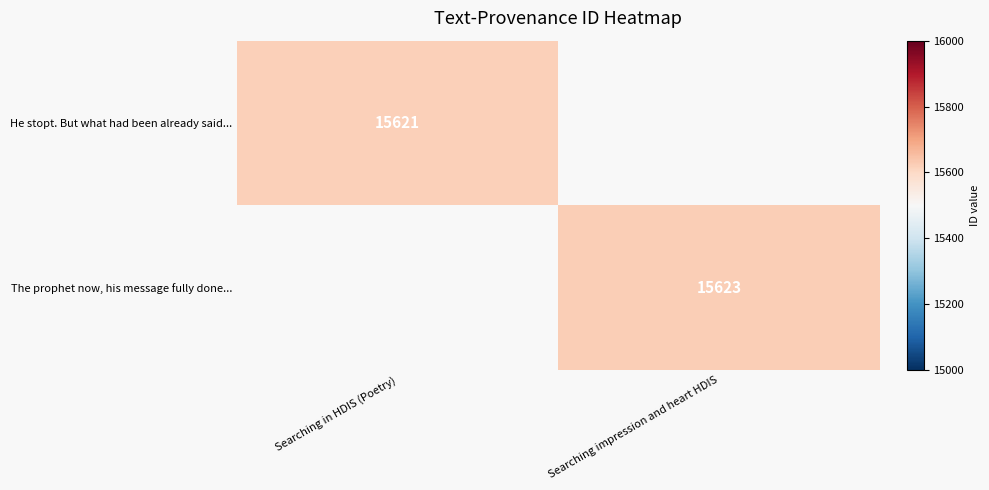

The value of He stopt. But what had been already said... at Searching in HDIS (Poetry) is 15621. True or false?

True